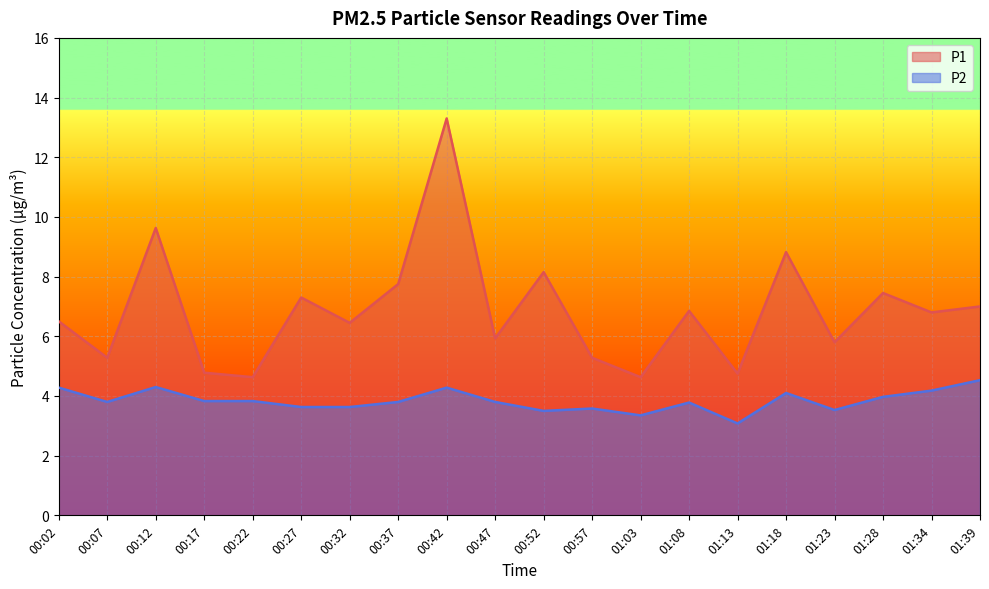

How many data points does each series have?

20